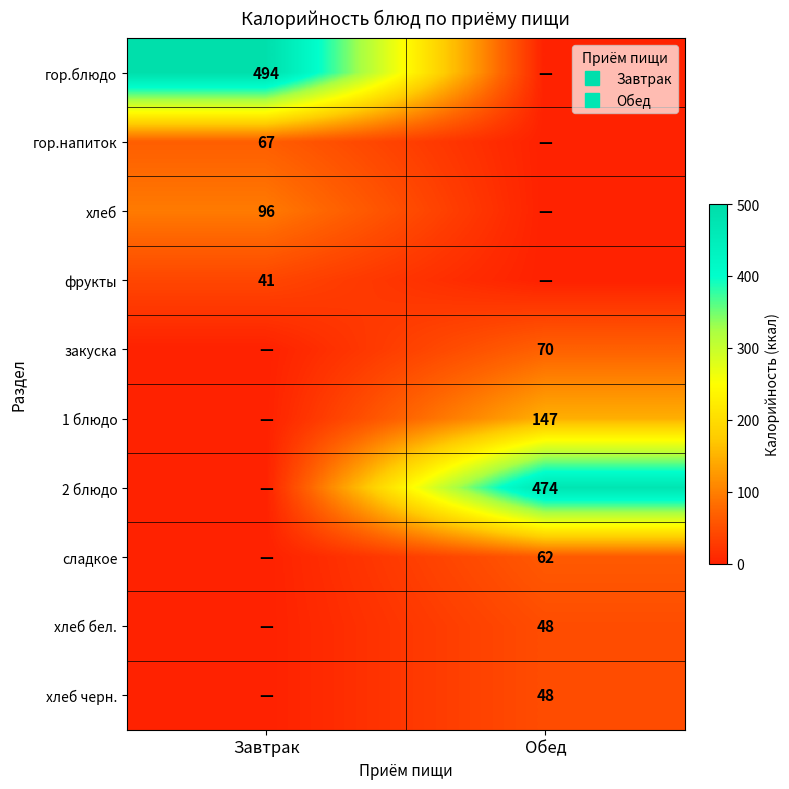

Which series has the widest spread of values?

гор.блюдо